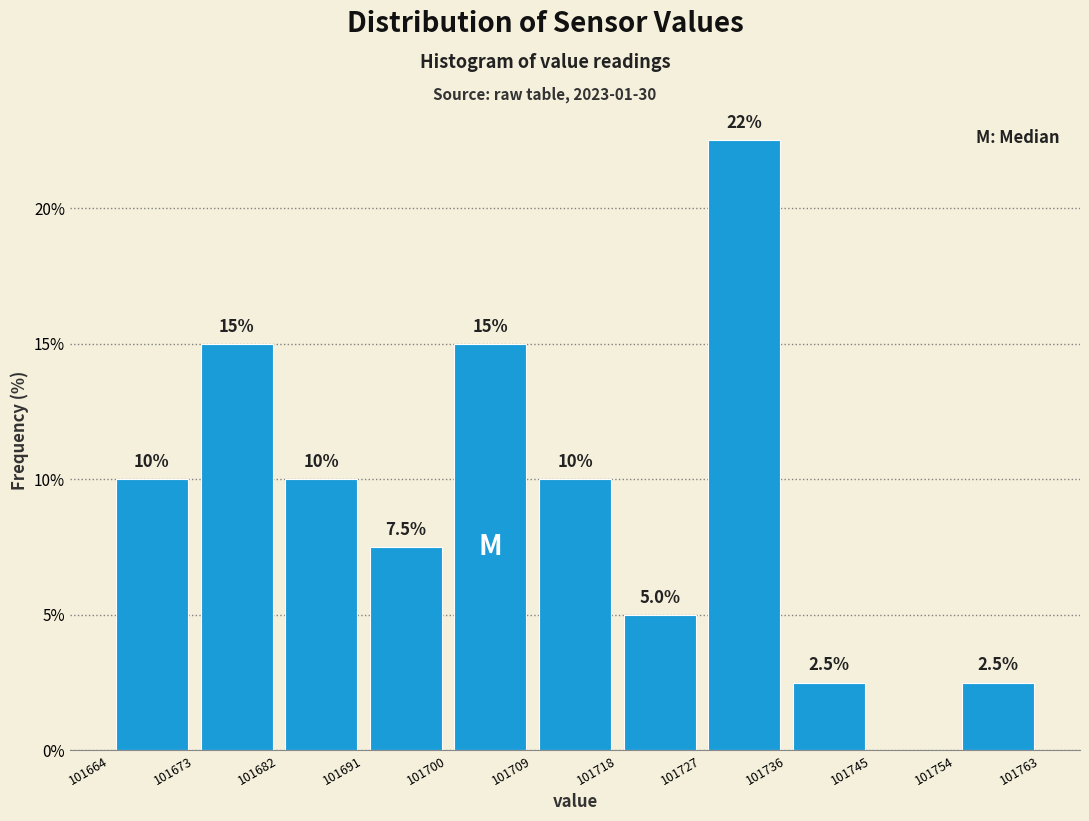

Which range on the x-axis has the tallest bar?

101727 to 101736